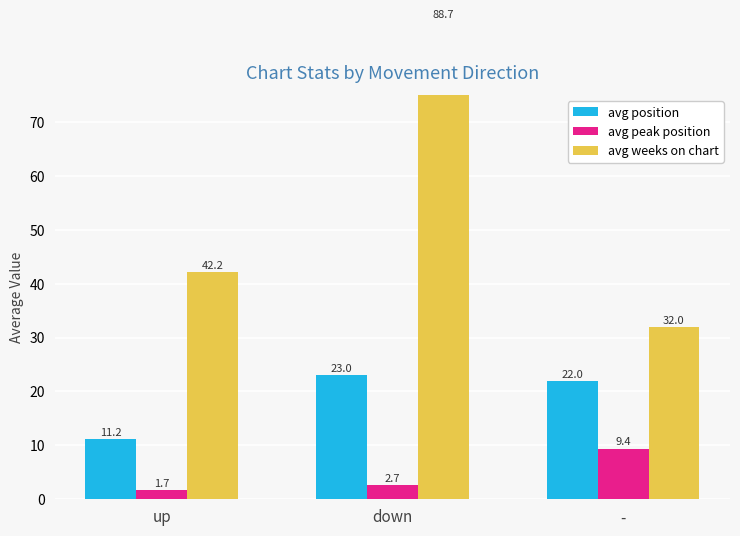

At up, list the series in order from smallest to largest.

avg peak position, avg position, avg weeks on chart